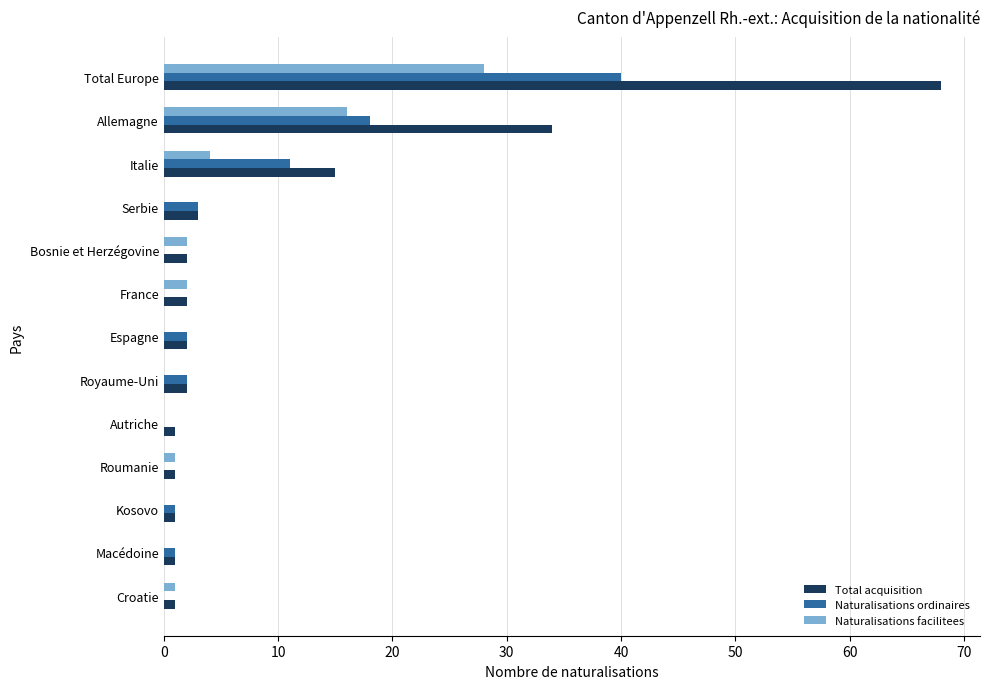

What is the total value across all series at Espagne?

4